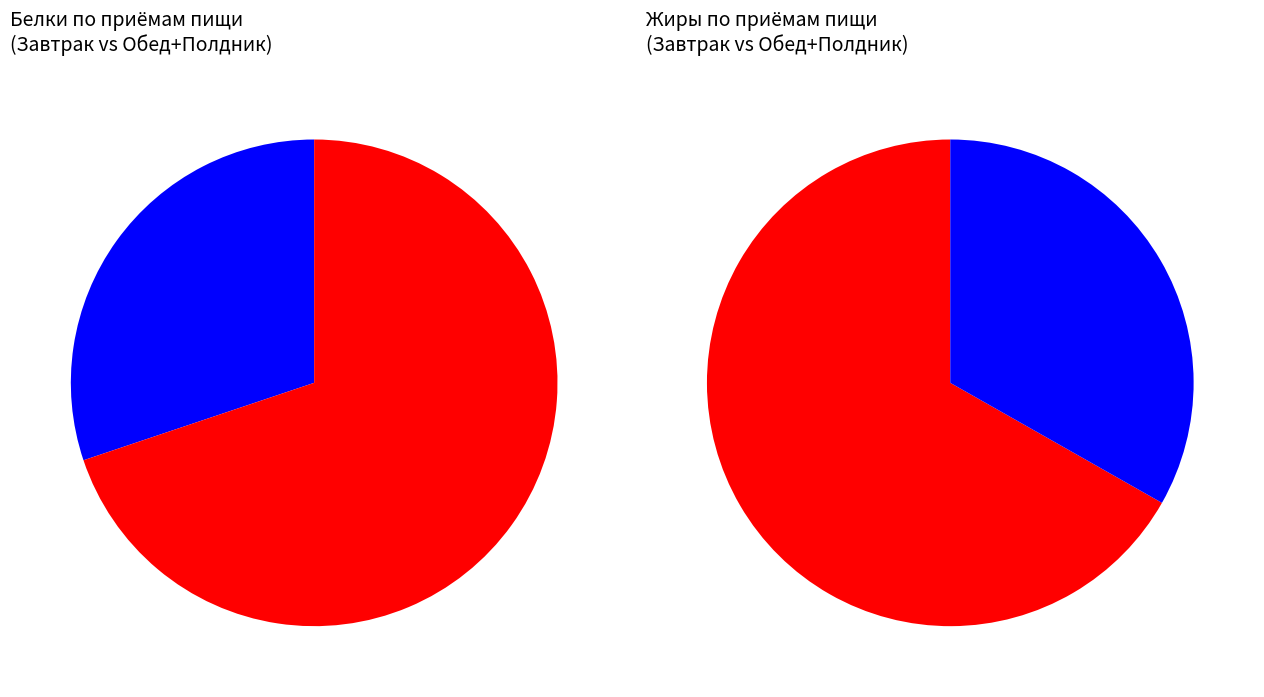

Is there a majority slice in this chart?

Yes